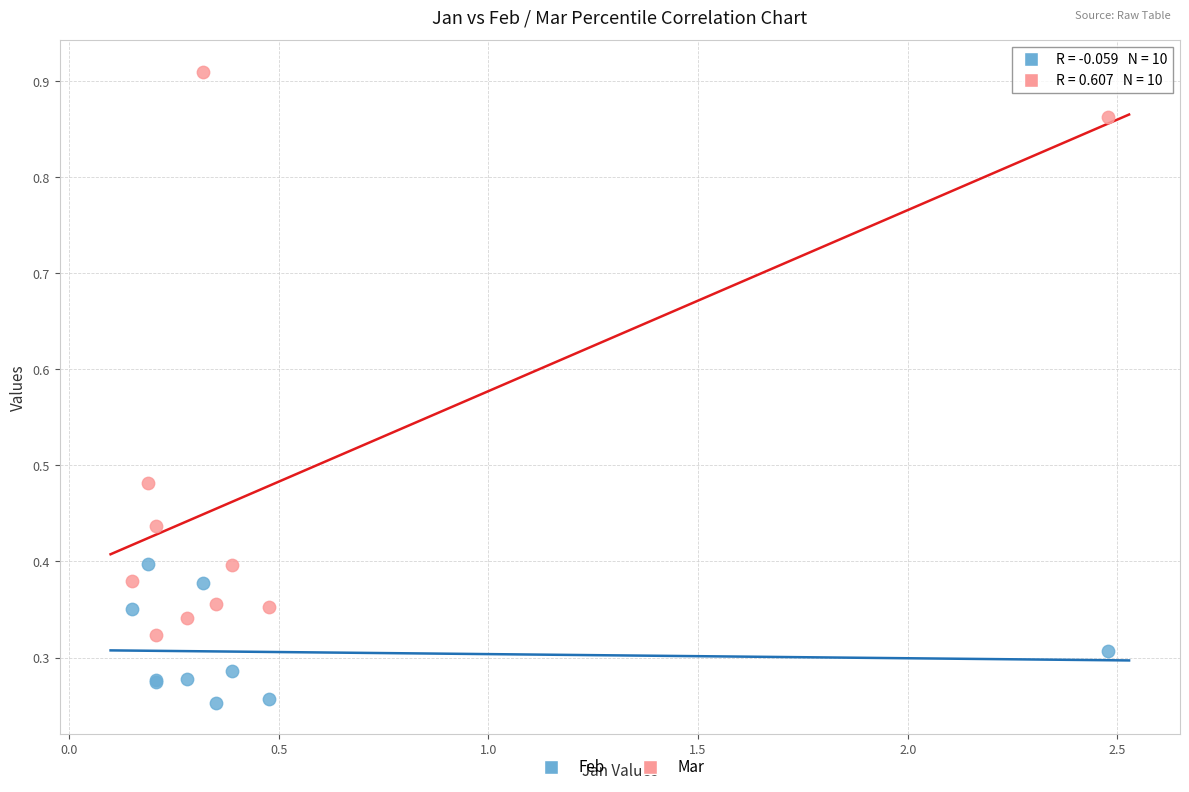

Which series has the widest spread of Y values?

Mar